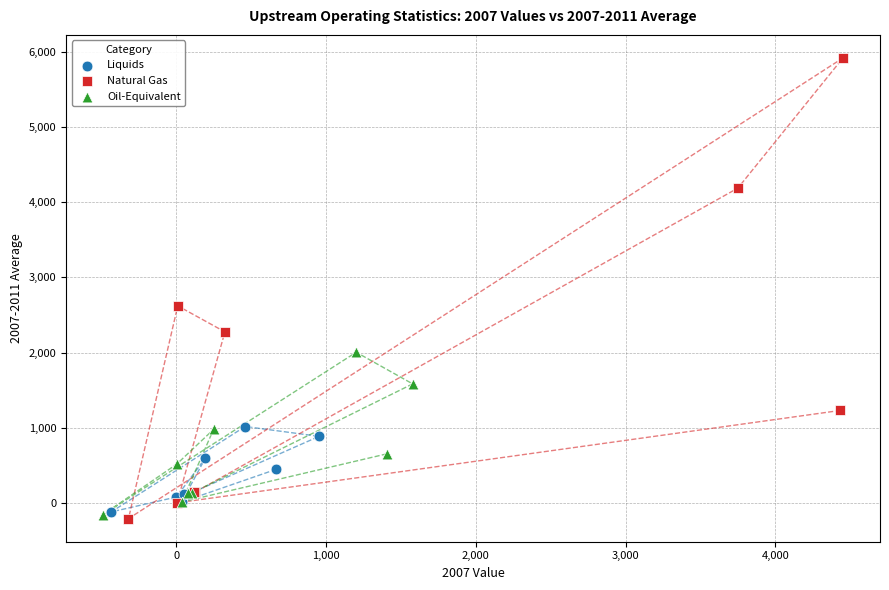

Which series has the largest Y range (max minus min)?

Natural Gas